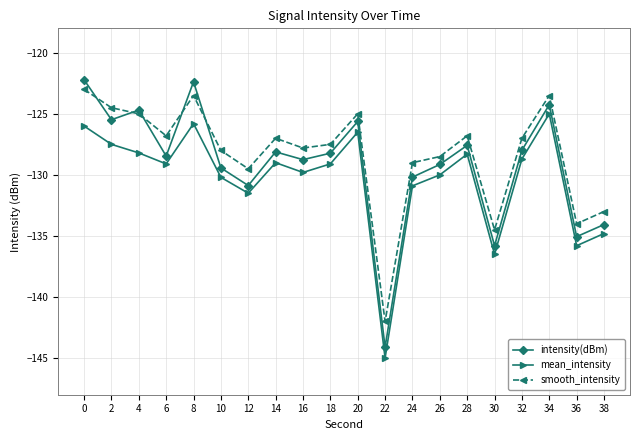

True or false: intensity(dBm) and smooth_intensity cross at least once.

True